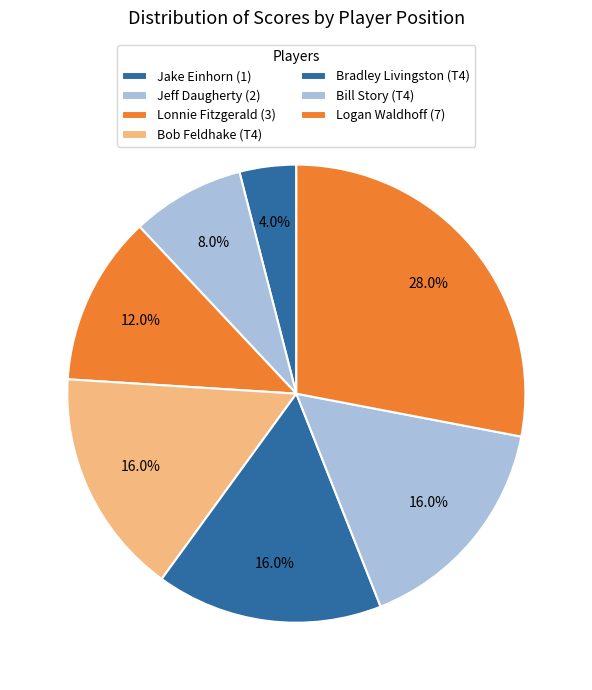

Which has a higher value, Bob Feldhake (T4) or Bradley Livingston (T4)?

Bob Feldhake (T4)